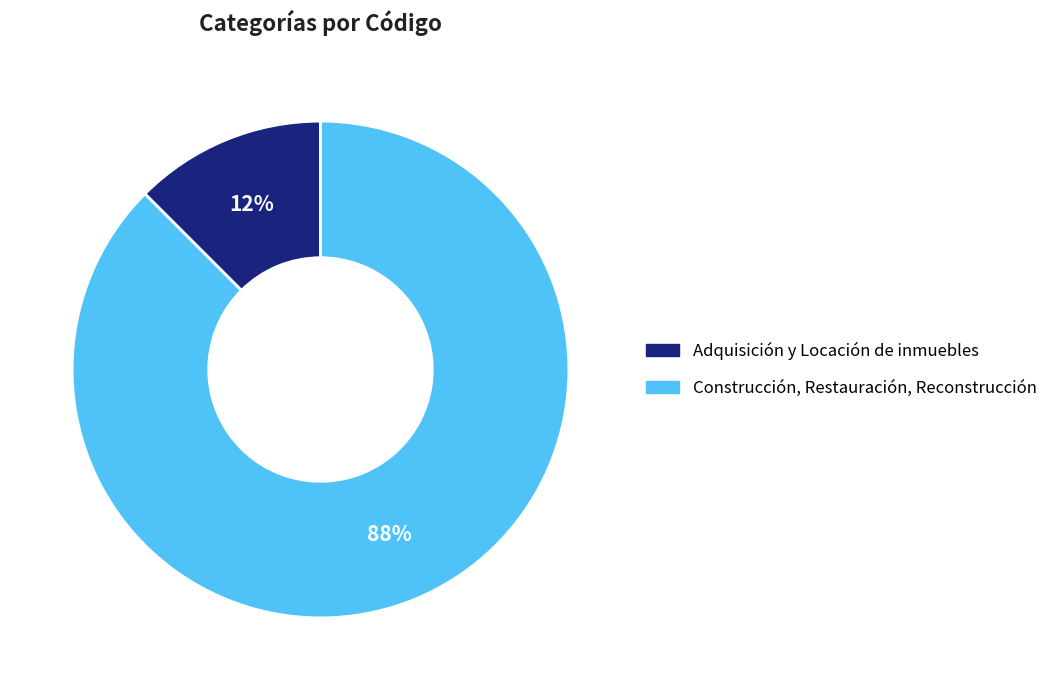

How many segments does this pie chart have?

2